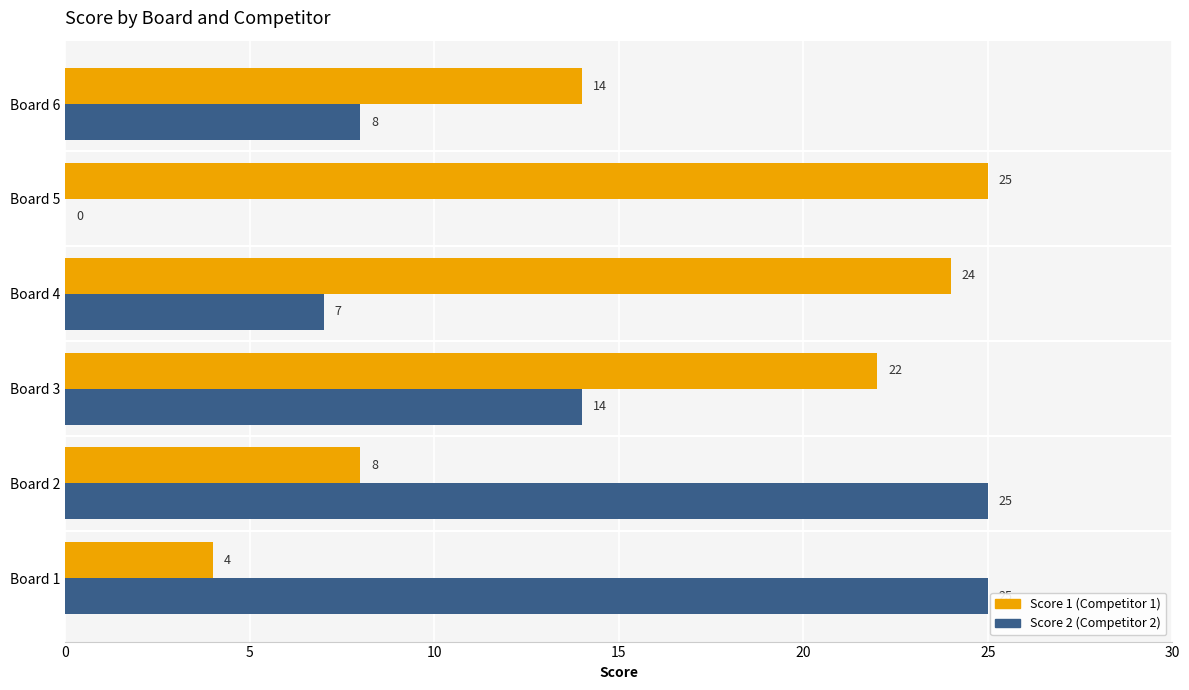

What is the total value across all series at Board 1?

29